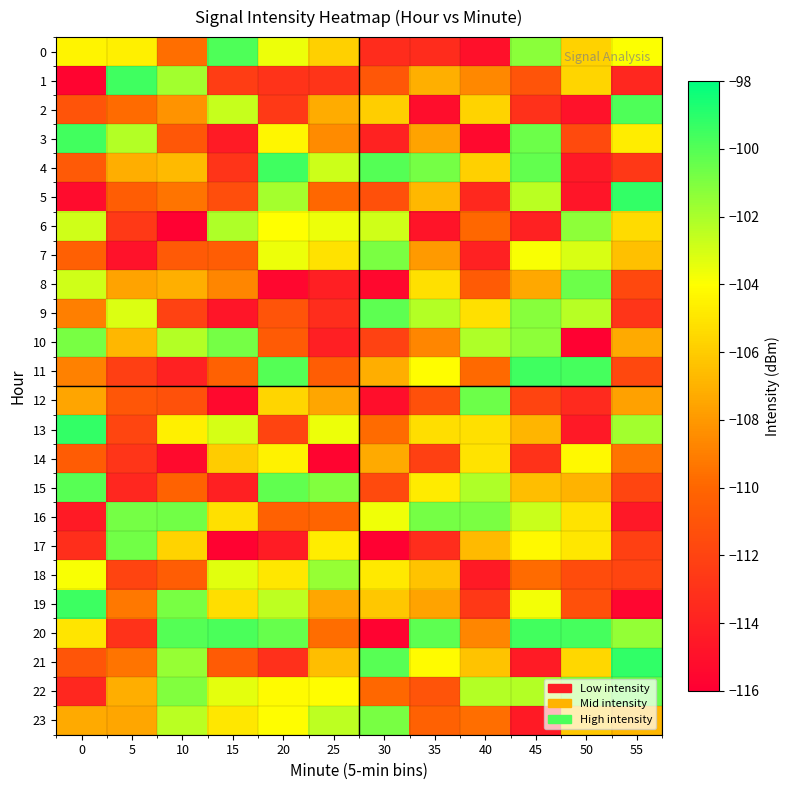

What is the total value across all series at 0?

-2576.9